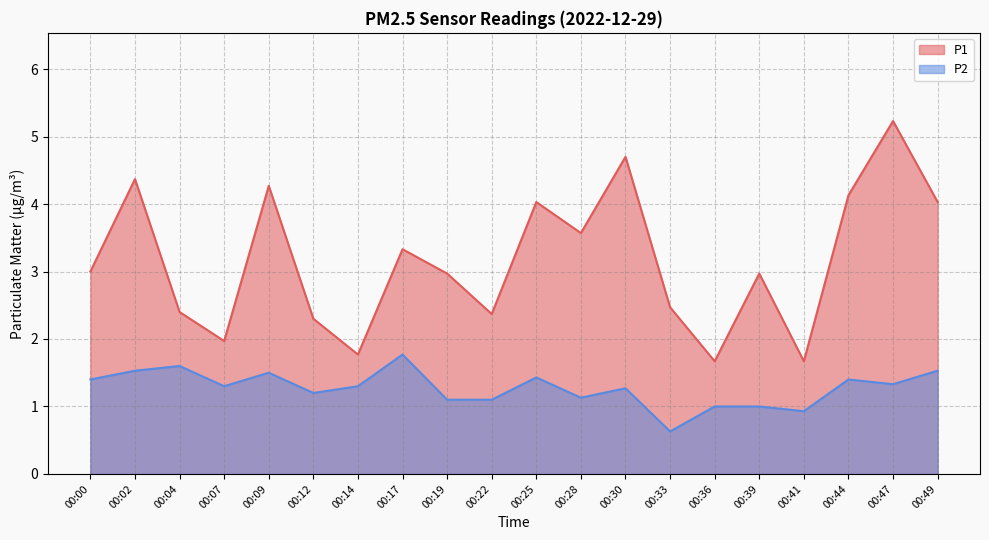

Rank the series by their maximum value, from lowest to highest.

P2, P1